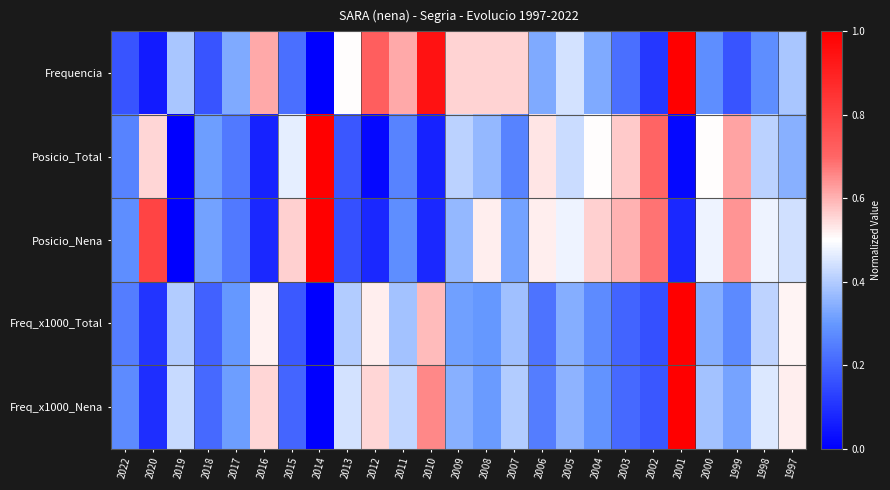

Which series has the largest range (max minus min)?

Frequencia